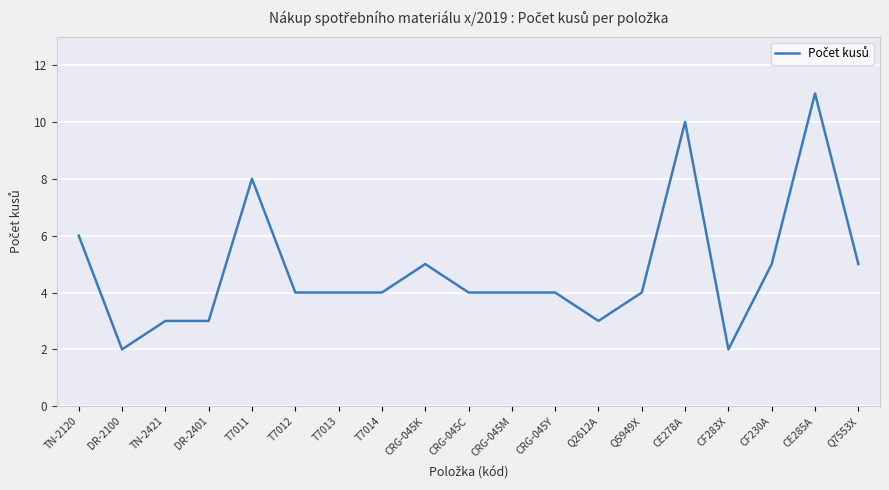

The chart shows a value of 4 at Q5949X. True or false?

True